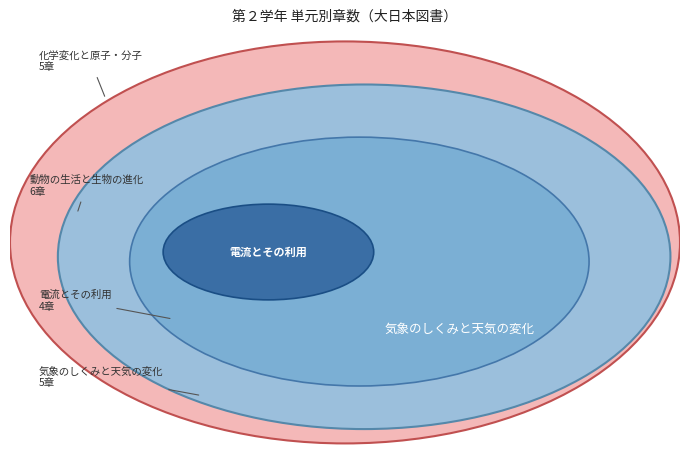

How many slices are in this pie chart?

4